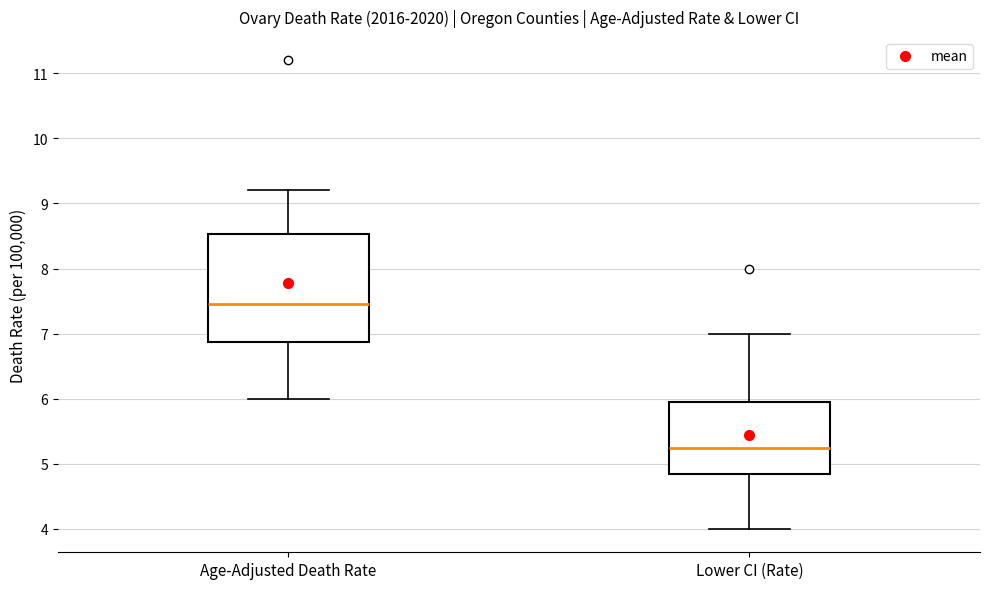

Where does the lower whisker of the box for Lower CI (Rate) end on the y-axis? The values are not printed on the chart, so give them approximately, as read against the axis.

4.0